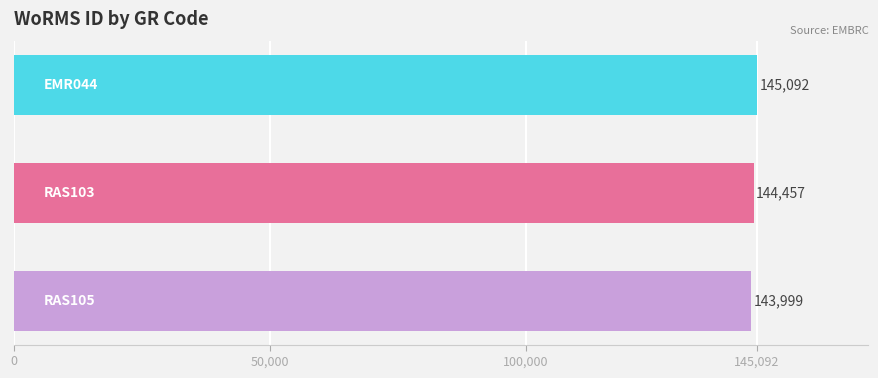

What is the value of the 3rd bar from the top?

143999